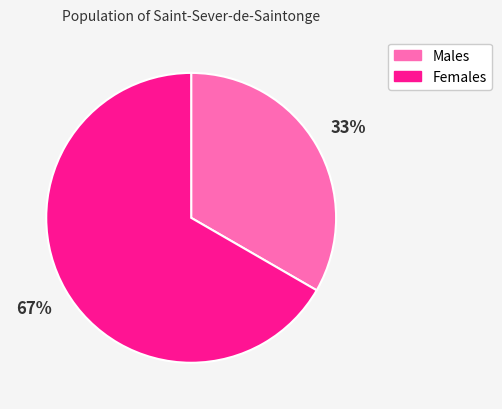

To the nearest percent, what portion does Females represent?

67%